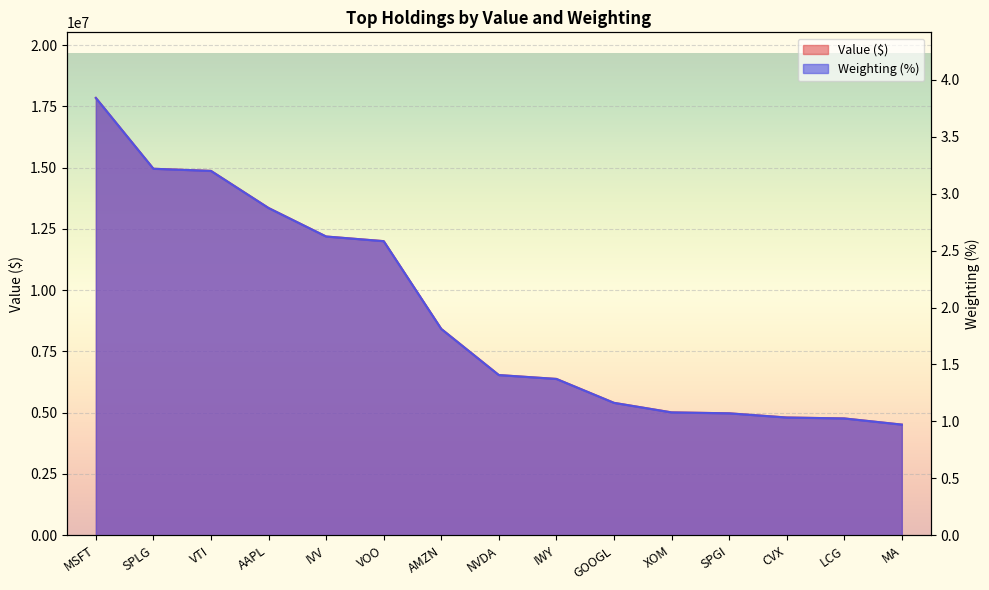

Reading right to left, what are all the values shown in this chart?

Value: 4514900.0	4766858.0	4806361.0	4976279.0	5015640.0	5403602.0	6379503.0	6537425.0	8421448.0	12003565.0	12191383.0	13356120.0	14869673.0	14956960.0	17847452.0
Weighting: 1.0	1.0	1.0	1.1	1.1	1.2	1.4	1.4	1.8	2.6	2.6	2.9	3.2	3.2	3.8